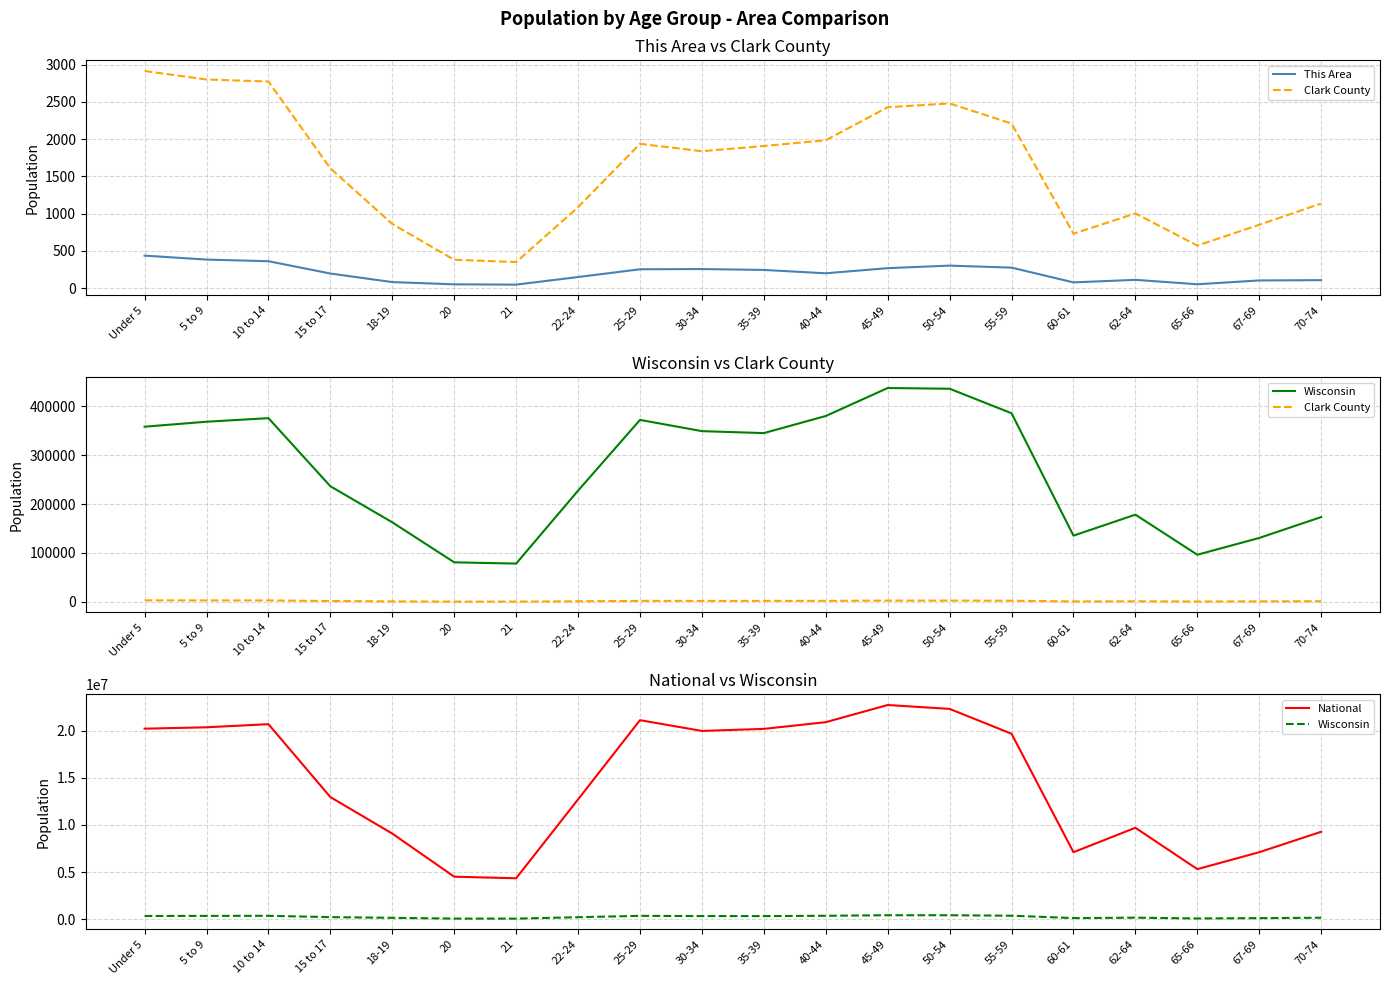

What is the value of the Wisconsin point at the 9th from the left?

372347